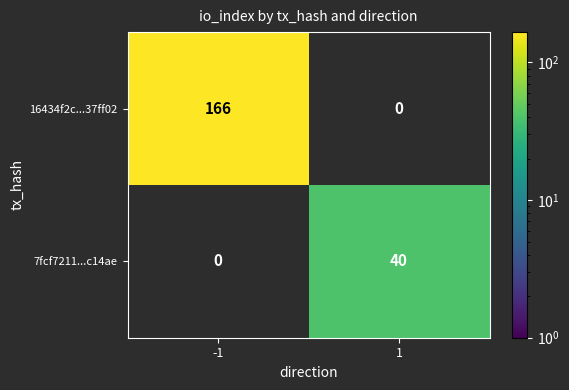

What is the average value of the 7fcf7211...c14ae series?

20